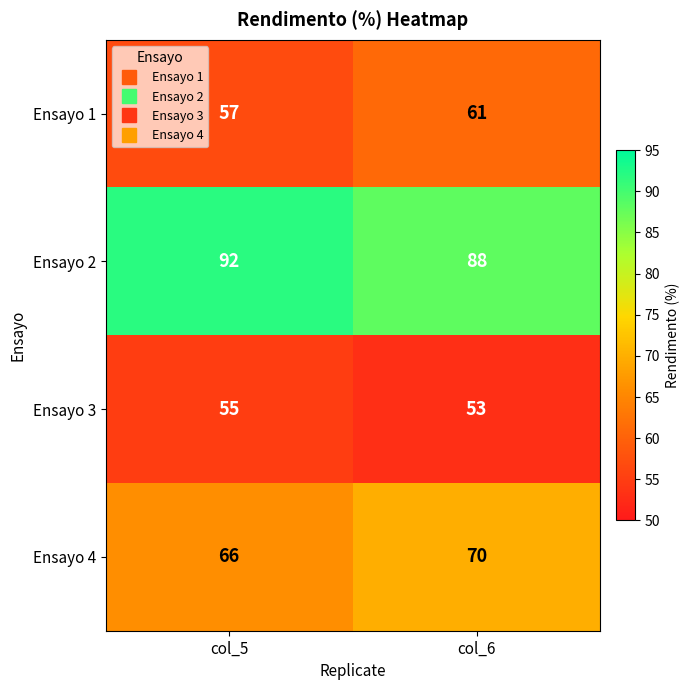

What is the sum of all Ensayo 1 values?

118